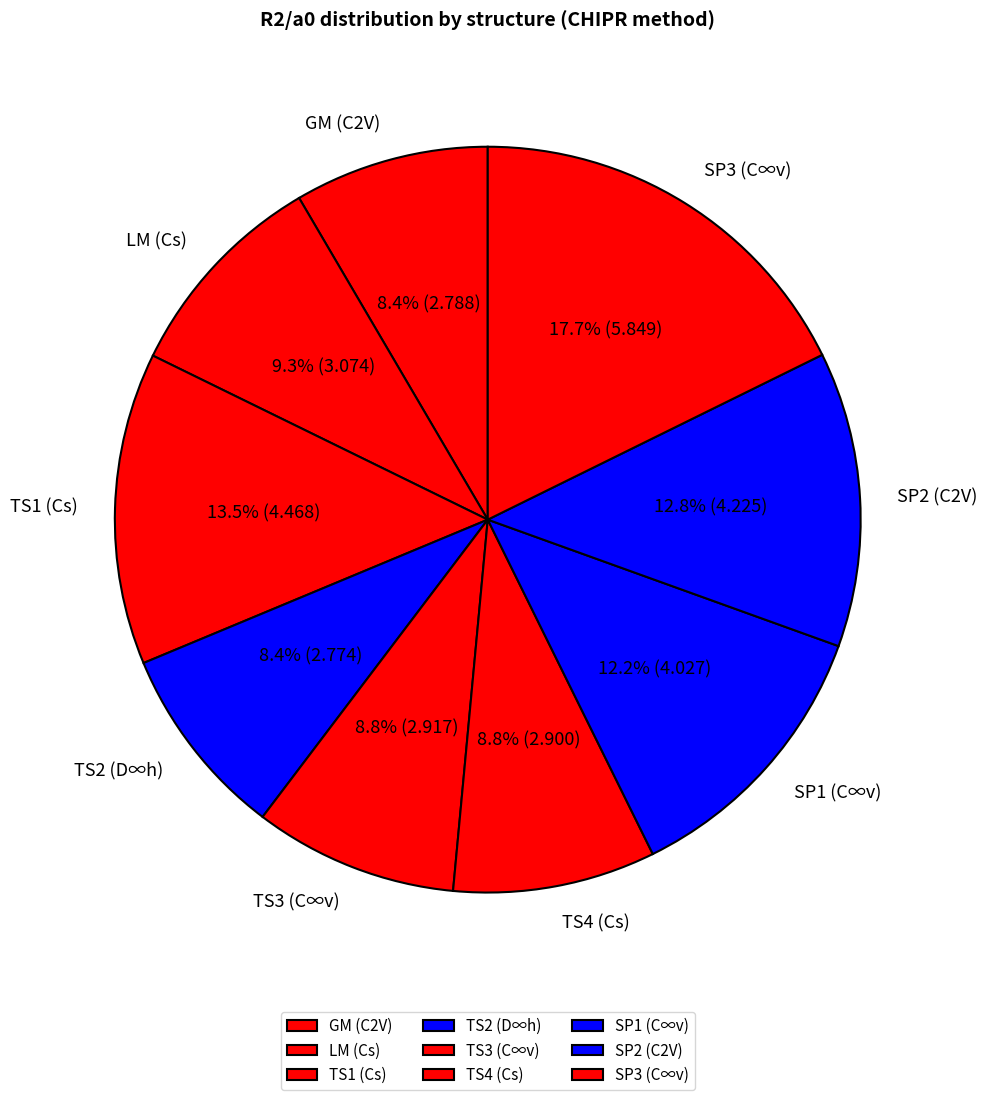

To the nearest percent, what percentage of the pie is GM (C2V)?

8%